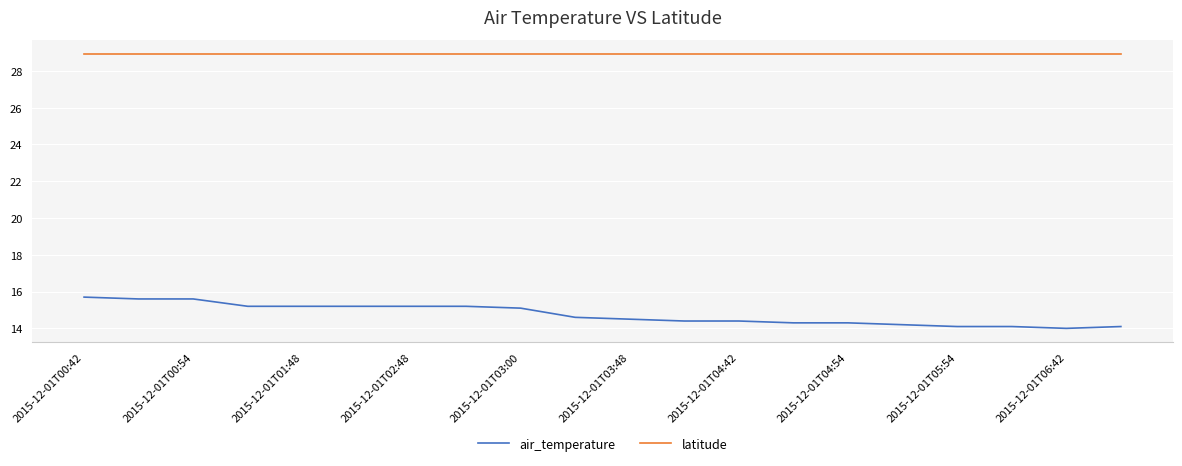

Which series has the largest total across all categories?

latitude